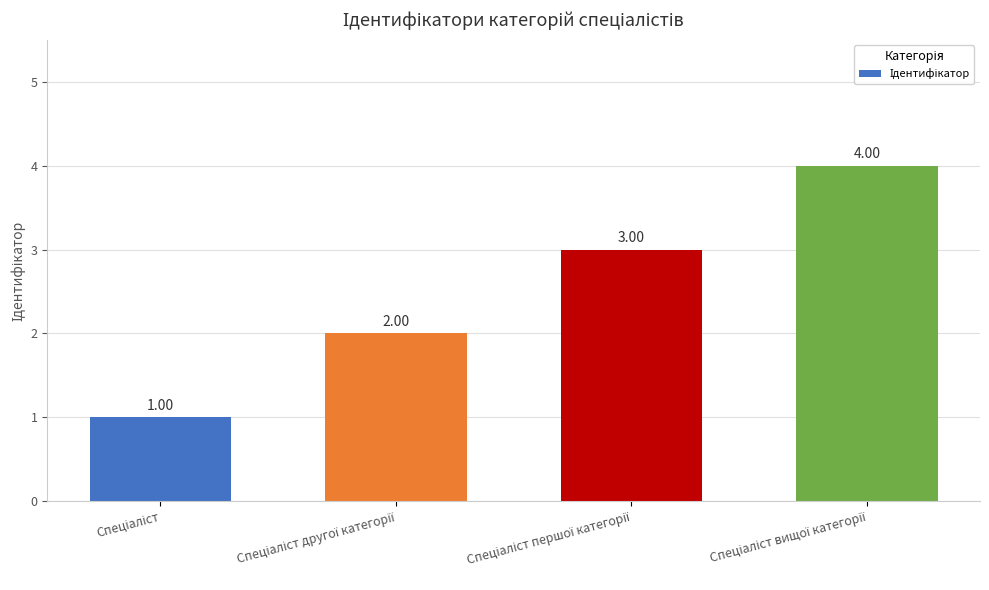

How many data points are less than 3?

2